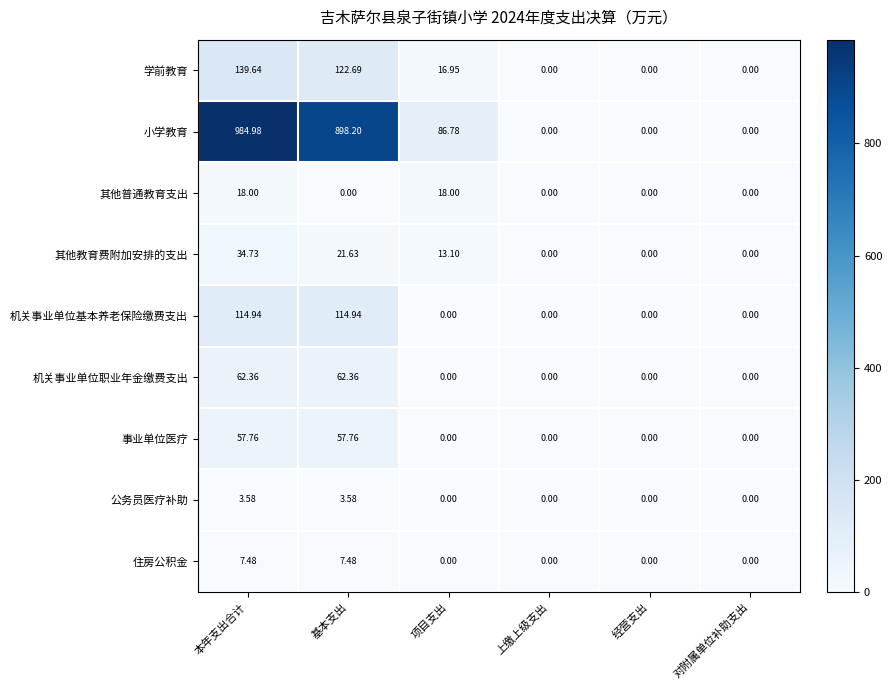

At which label does 小学教育 reach its peak?

本年支出合计